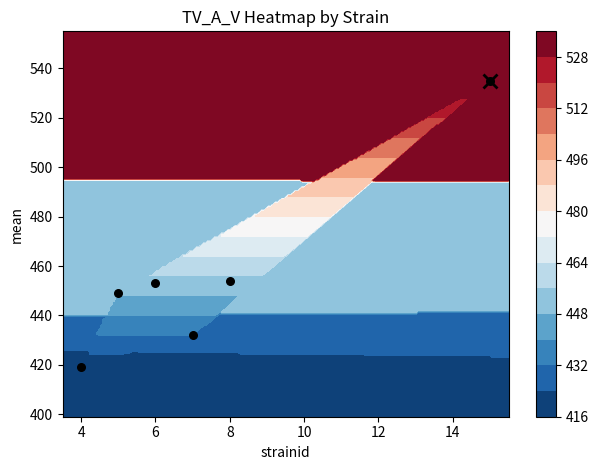

What is the greatest value displayed?

535